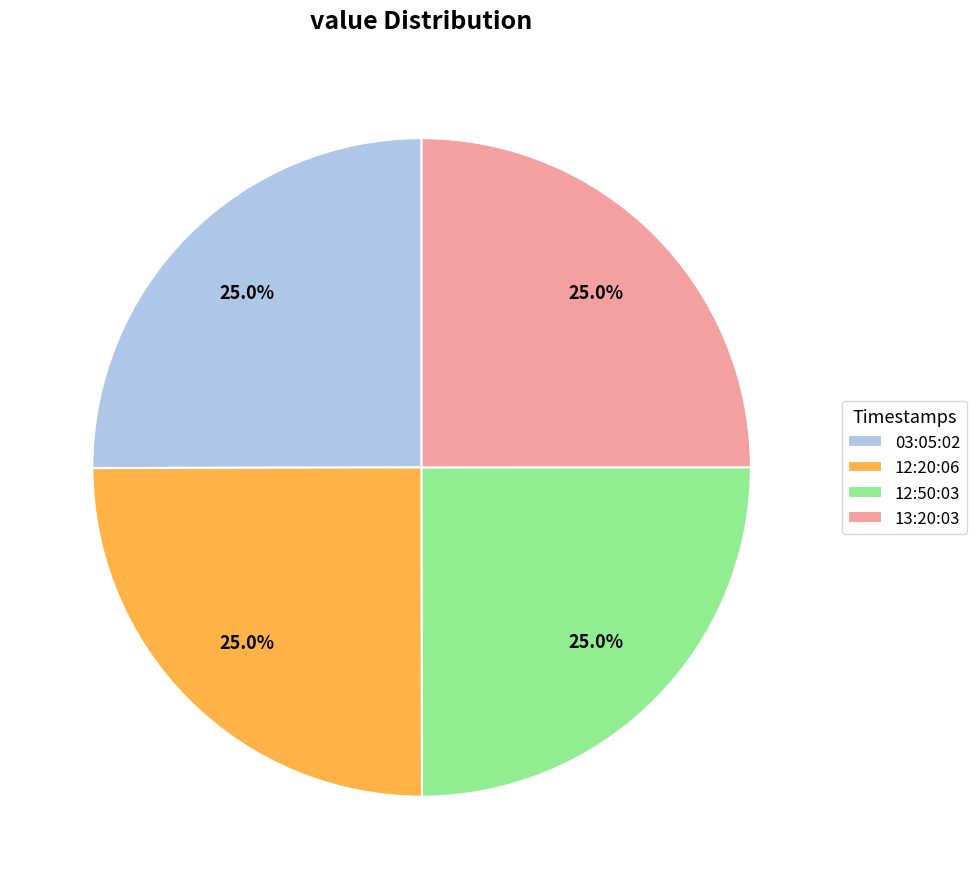

Is there a majority slice in this chart?

No